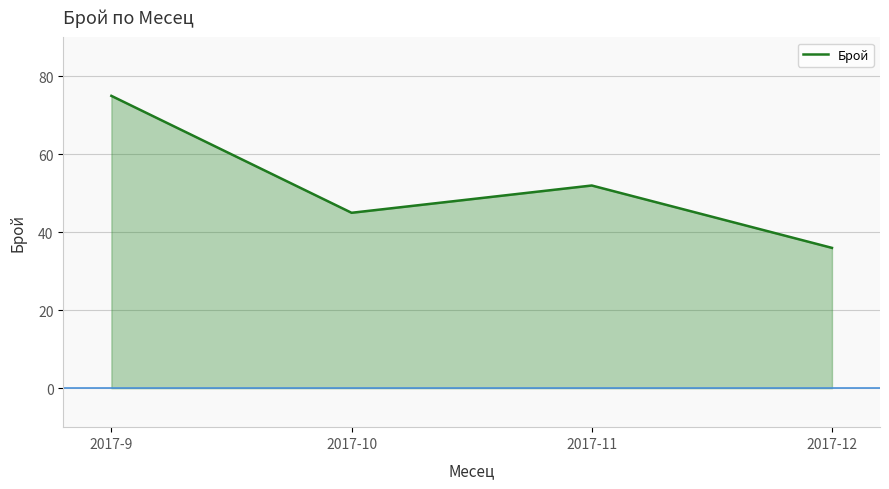

Count the number of categories in the chart.

4